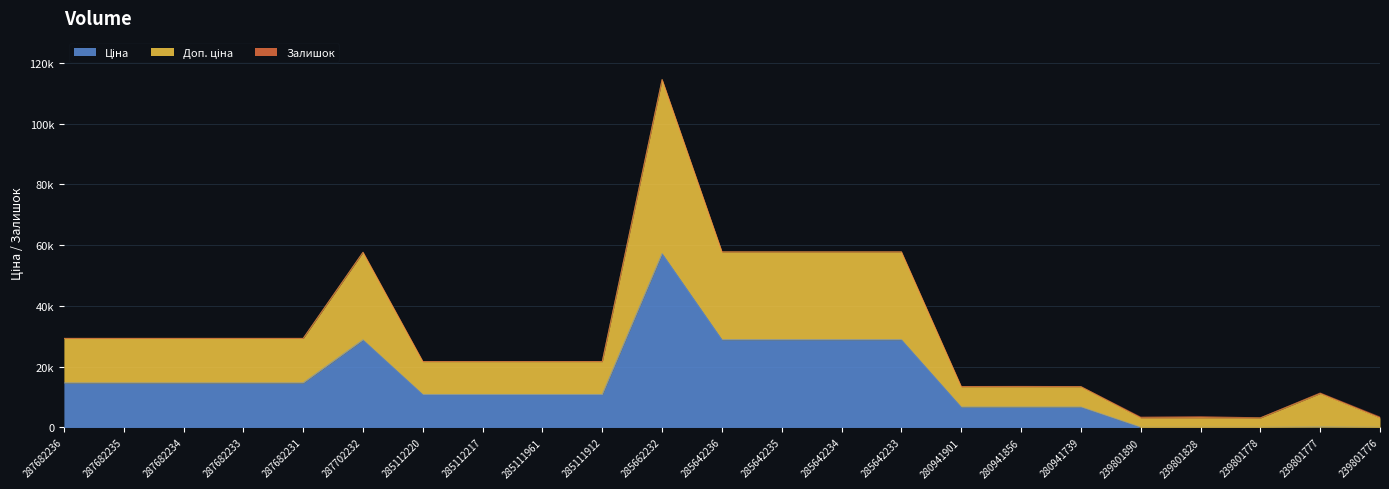

What is the total value across all series at 239801777?

11440.1